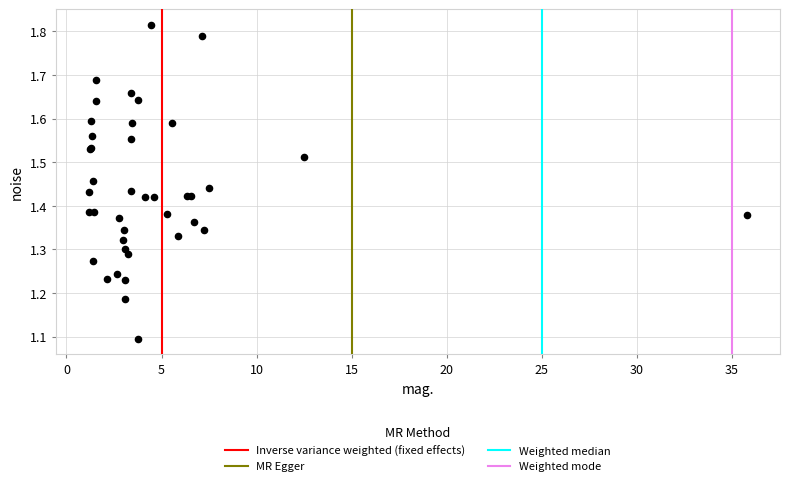

What Y value in the scatter plot is closest to 1?

1.1